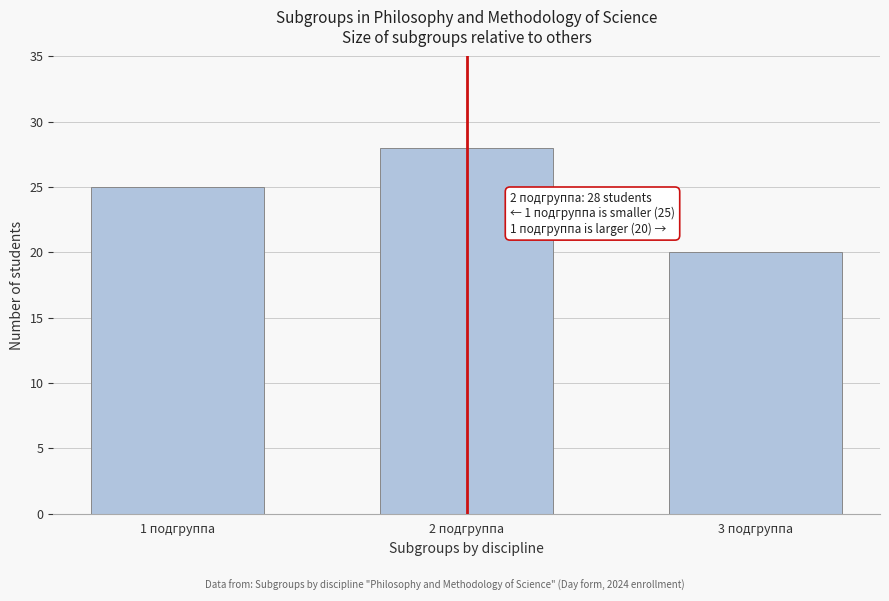

Reading left to right, transcribe all the data shown in this chart.

1 подгруппа=25	2 подгруппа=28	3 подгруппа=20